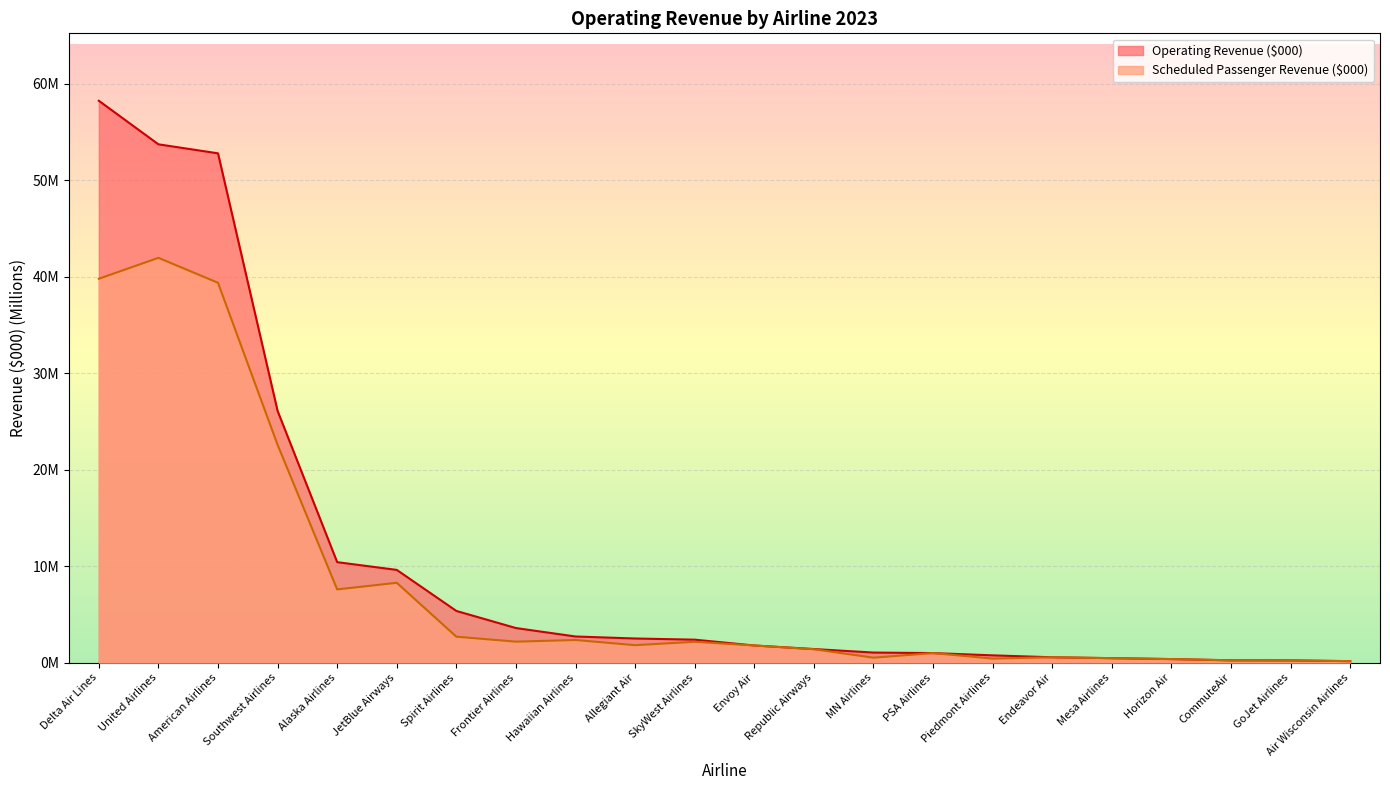

What position from the left is Envoy Air?

12